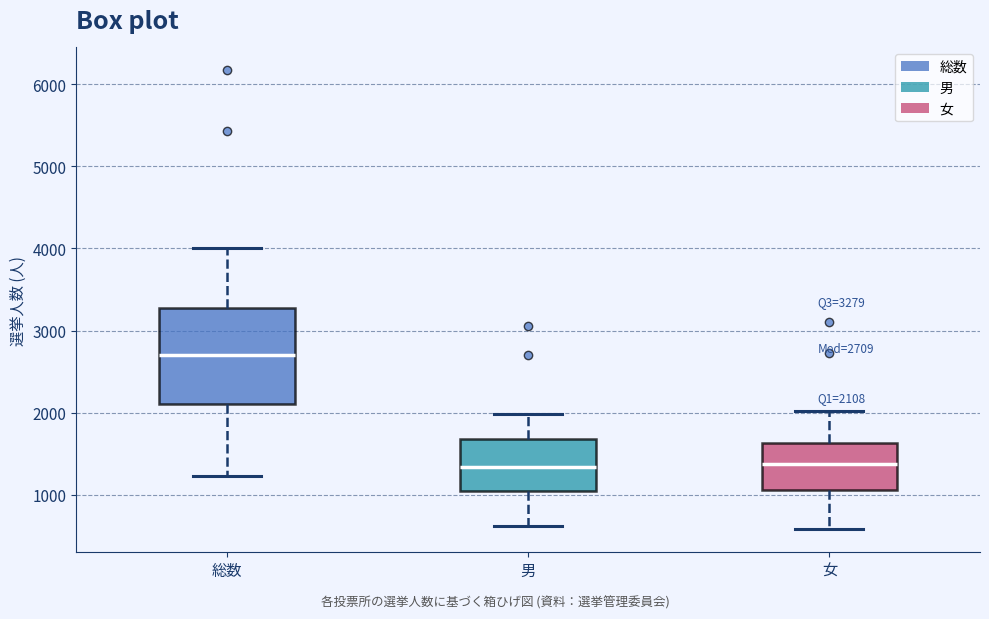

Comparing the boxes themselves (not the whiskers), which one is the tallest?

総数